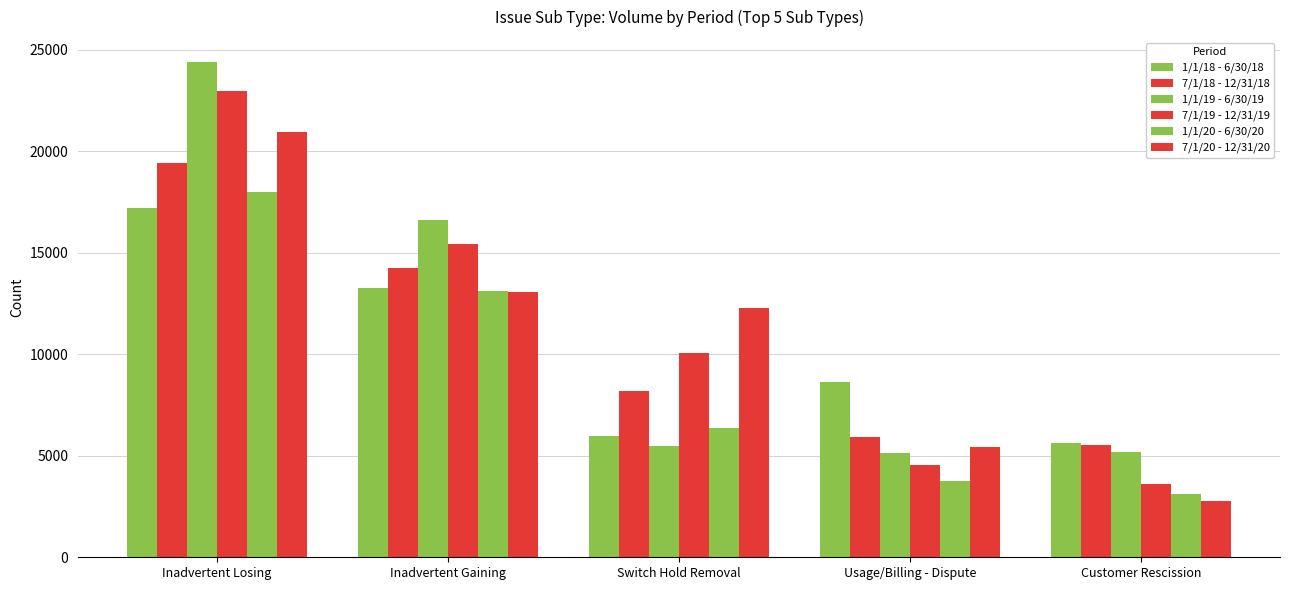

Reading left to right, transcribe all the data shown in this chart.

1/1/18 - 6/30/18: Inadvertent Losing=17215	Inadvertent Gaining=13262	Switch Hold Removal=5955	Usage/Billing - Dispute=8641	Customer Rescission=5606
7/1/18 - 12/31/18: Inadvertent Losing=19422	Inadvertent Gaining=14270	Switch Hold Removal=8188	Usage/Billing - Dispute=5907	Customer Rescission=5514
1/1/19 - 6/30/19: Inadvertent Losing=24408	Inadvertent Gaining=16636	Switch Hold Removal=5463	Usage/Billing - Dispute=5119	Customer Rescission=5198
7/1/19 - 12/31/19: Inadvertent Losing=22969	Inadvertent Gaining=15447	Switch Hold Removal=10062	Usage/Billing - Dispute=4550	Customer Rescission=3596
1/1/20 - 6/30/20: Inadvertent Losing=18013	Inadvertent Gaining=13096	Switch Hold Removal=6345	Usage/Billing - Dispute=3779	Customer Rescission=3100
7/1/20 - 12/31/20: Inadvertent Losing=20933	Inadvertent Gaining=13063	Switch Hold Removal=12258	Usage/Billing - Dispute=5439	Customer Rescission=2787